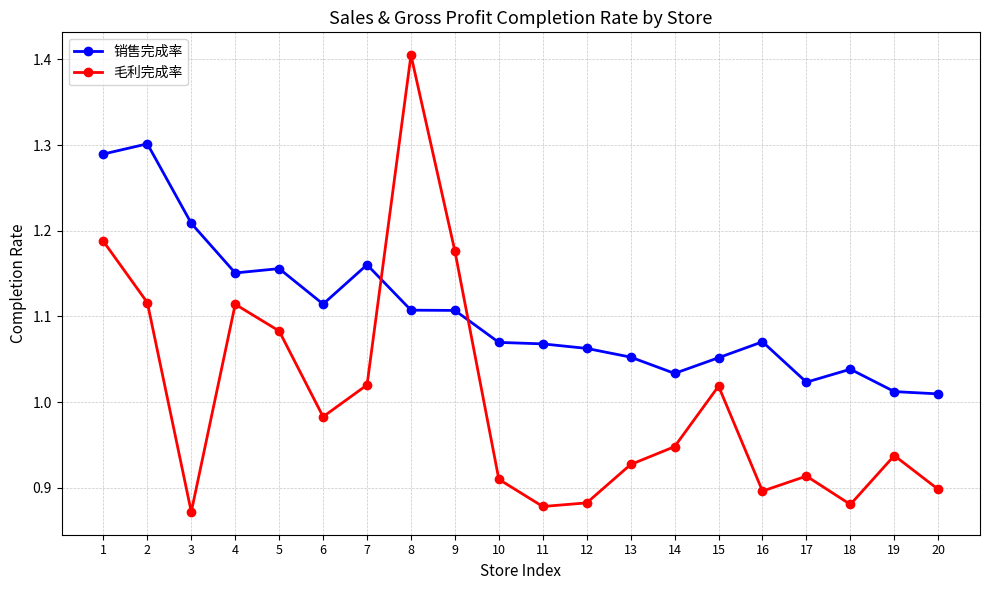

True or false: 毛利完成率 has more than 0 points higher than both neighbors.

True